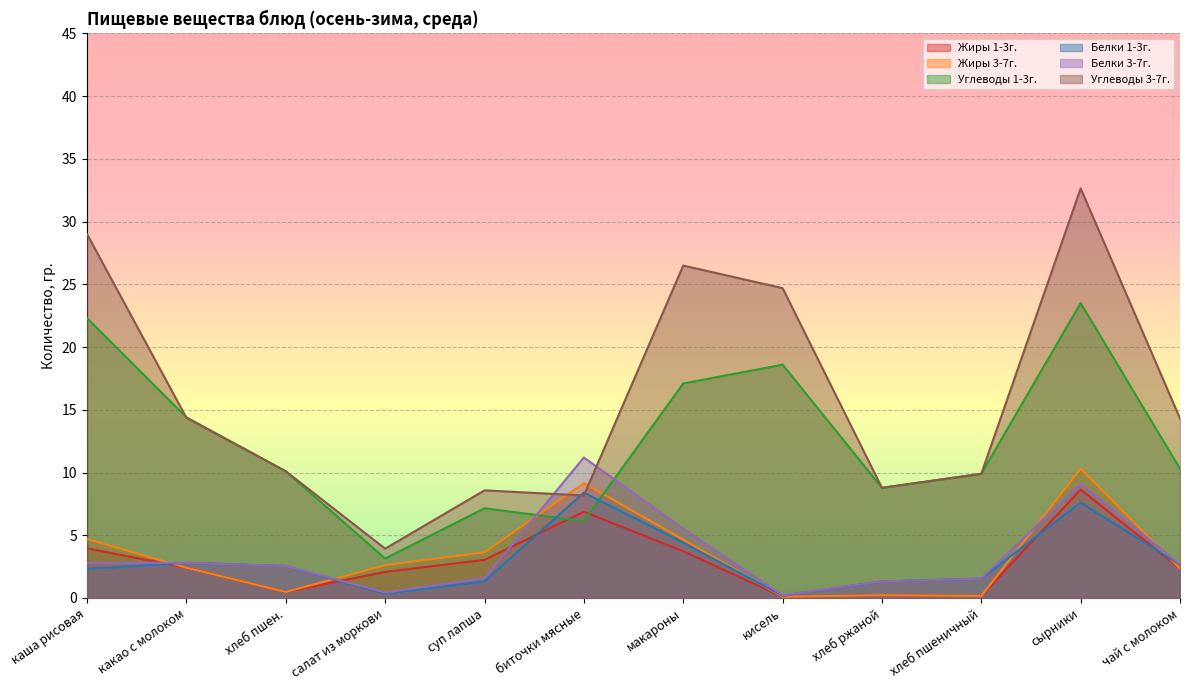

Rank the series by their maximum value, from lowest to highest.

Белки 1-3г., Жиры 1-3г., Жиры 3-7г., Белки 3-7г., Углеводы 1-3г., Углеводы 3-7г.